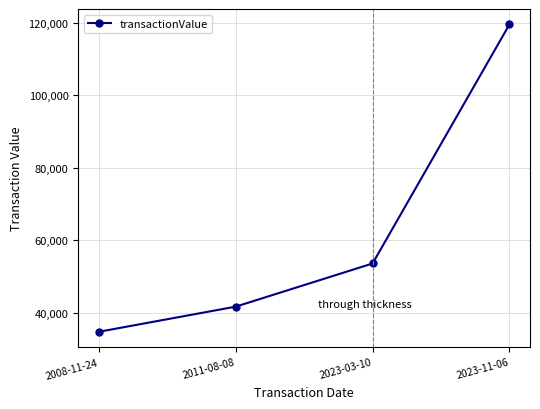

What is the sum of all values?

249648